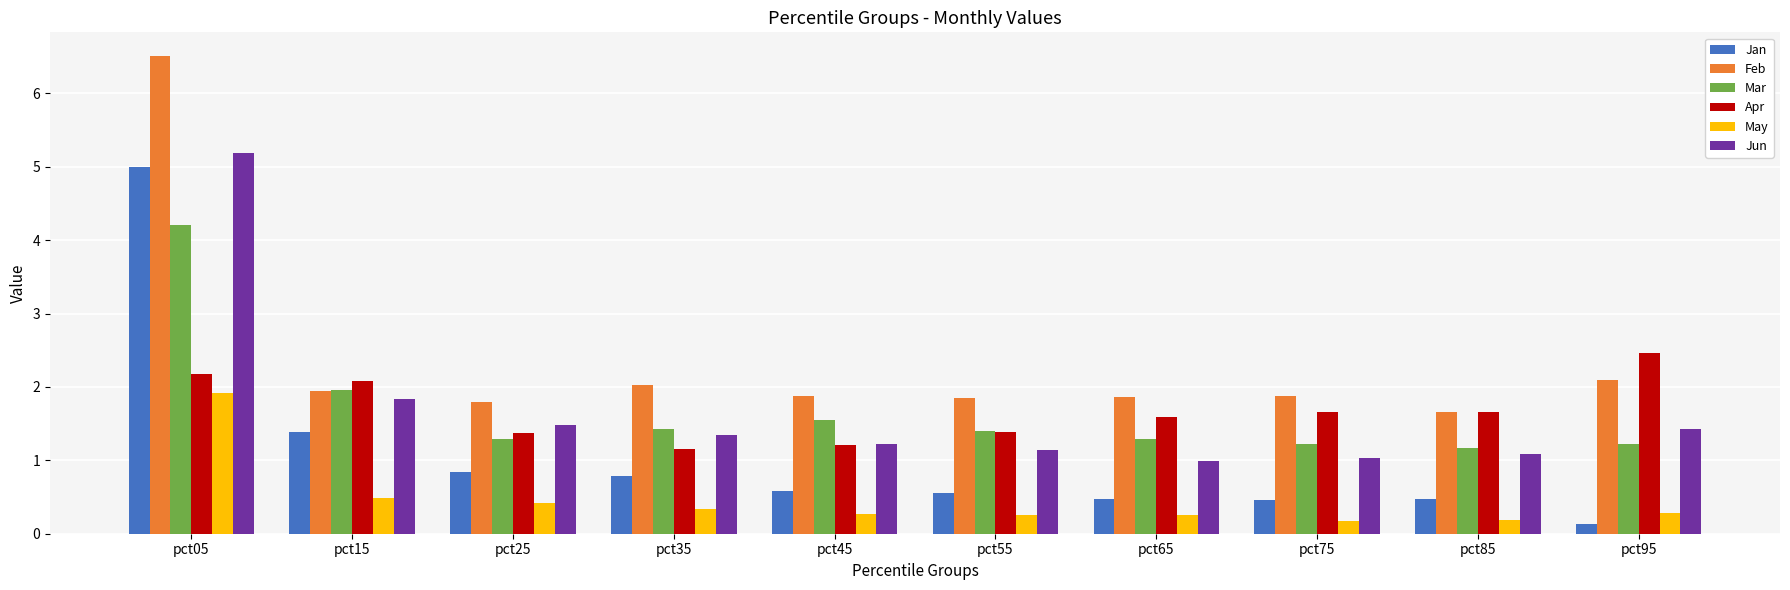

What are all the series names shown in the legend?

Jan, Feb, Mar, Apr, May, Jun